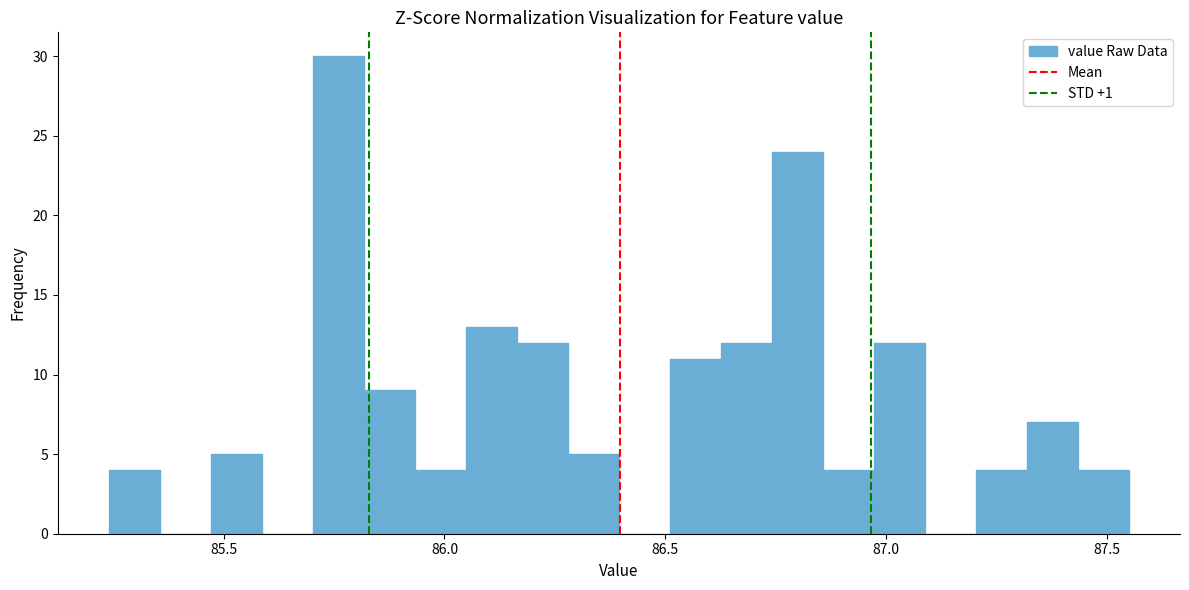

Read against the x-axis, roughly where is the centre of the tallest bar?

85.75